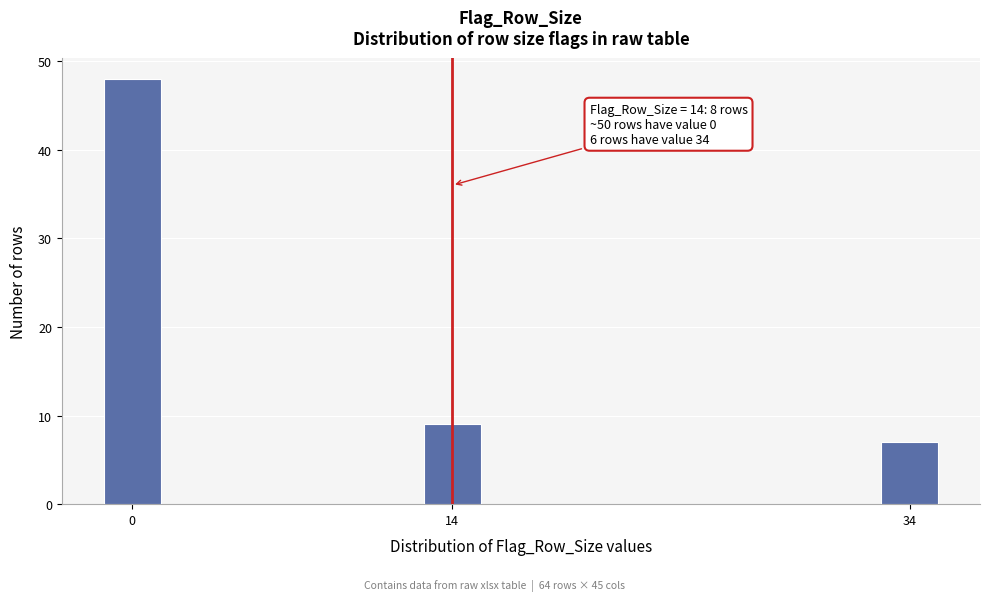

Reading left to right, list all the values displayed in this chart.

0=48	14=9	34=7